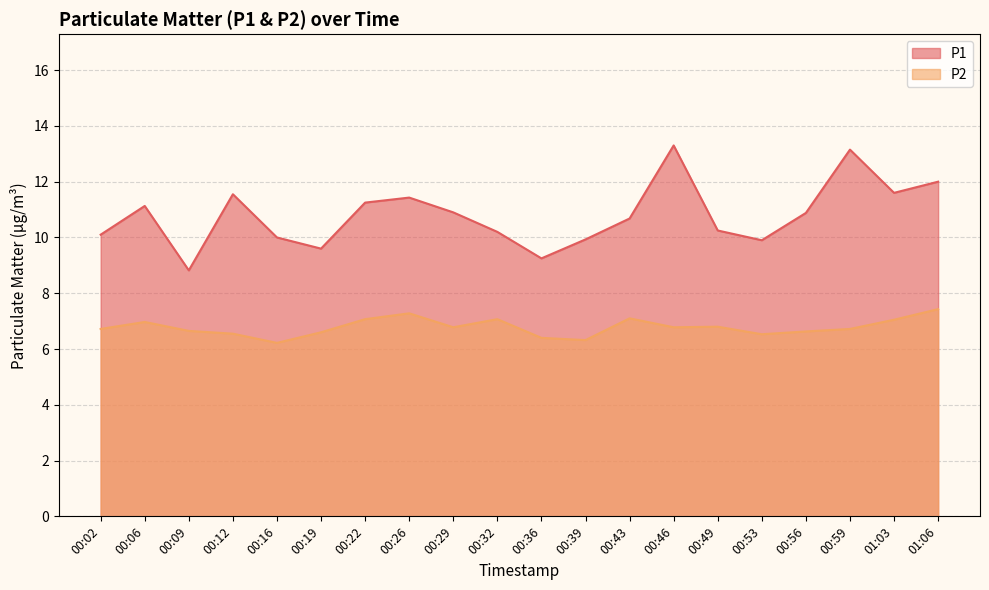

What is the value of the P2 point at the 12th from the left?

6.3